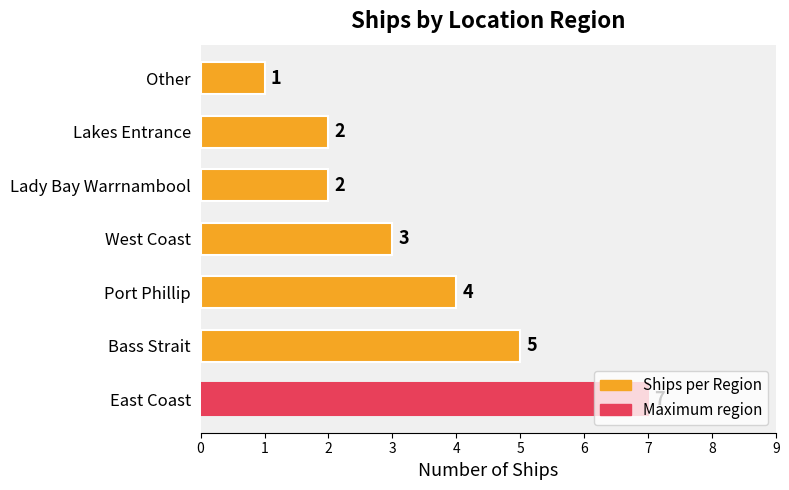

At which category does the chart reach its minimum across all series?

Other